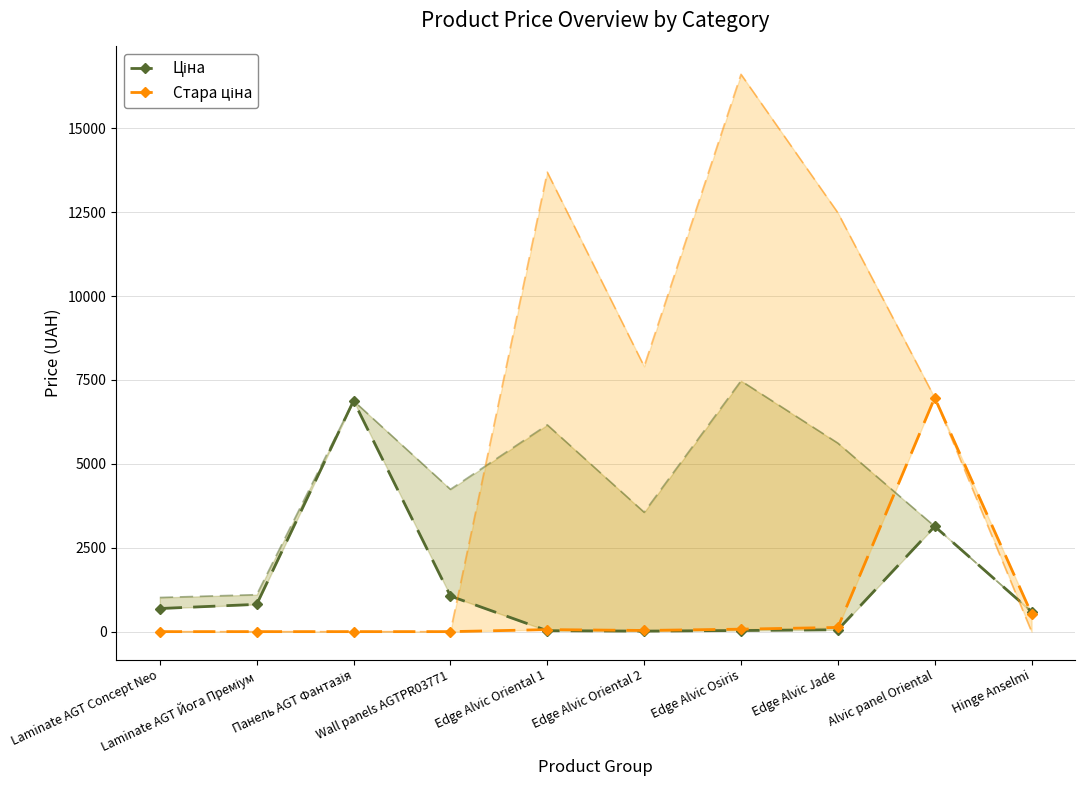

What is the label of the 5th point from the right?

Edge Alvic Oriental 2